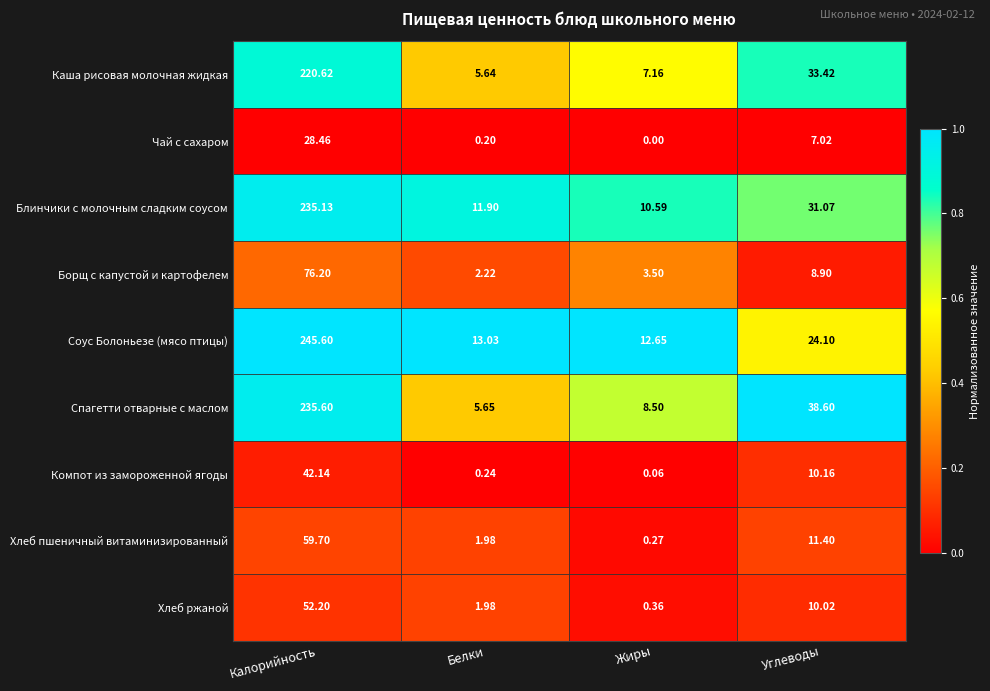

At which label is Компот из замороженной ягоды closest to 21?

Углеводы